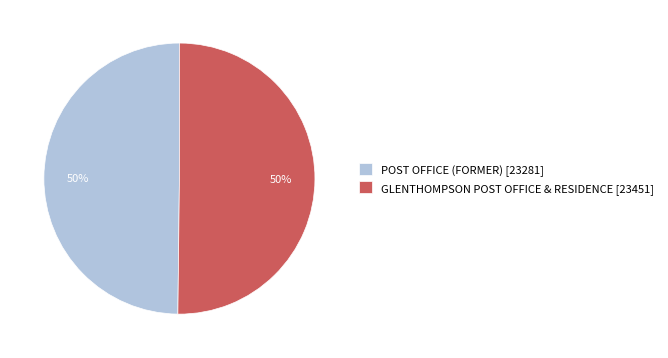

The POST OFFICE (FORMER) slice represents 50% of the pie. True or false?

True